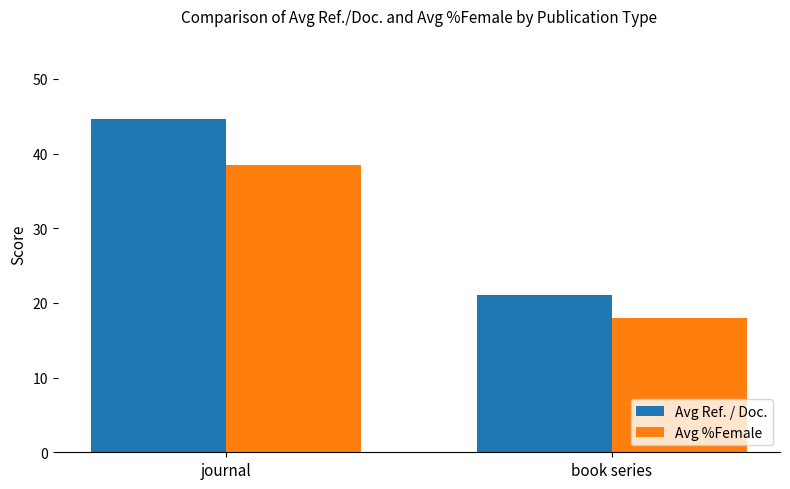

At which category does the chart reach its peak across all series?

journal